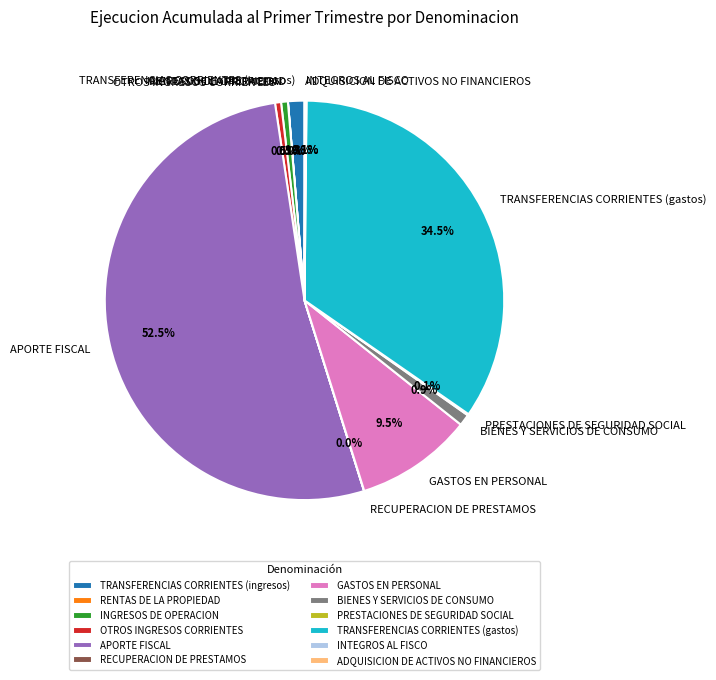

Combined, do BIENES Y SERVICIOS DE CONSUMO and TRANSFERENCIAS CORRIENTES (gastos) account for over 50%?

No